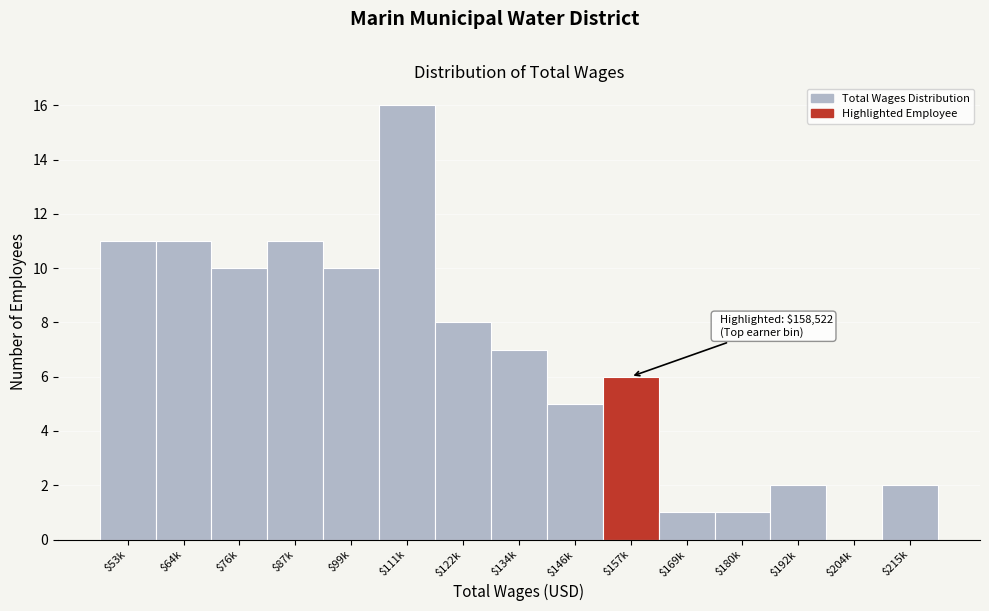

What is the maximum value shown in the chart?

16